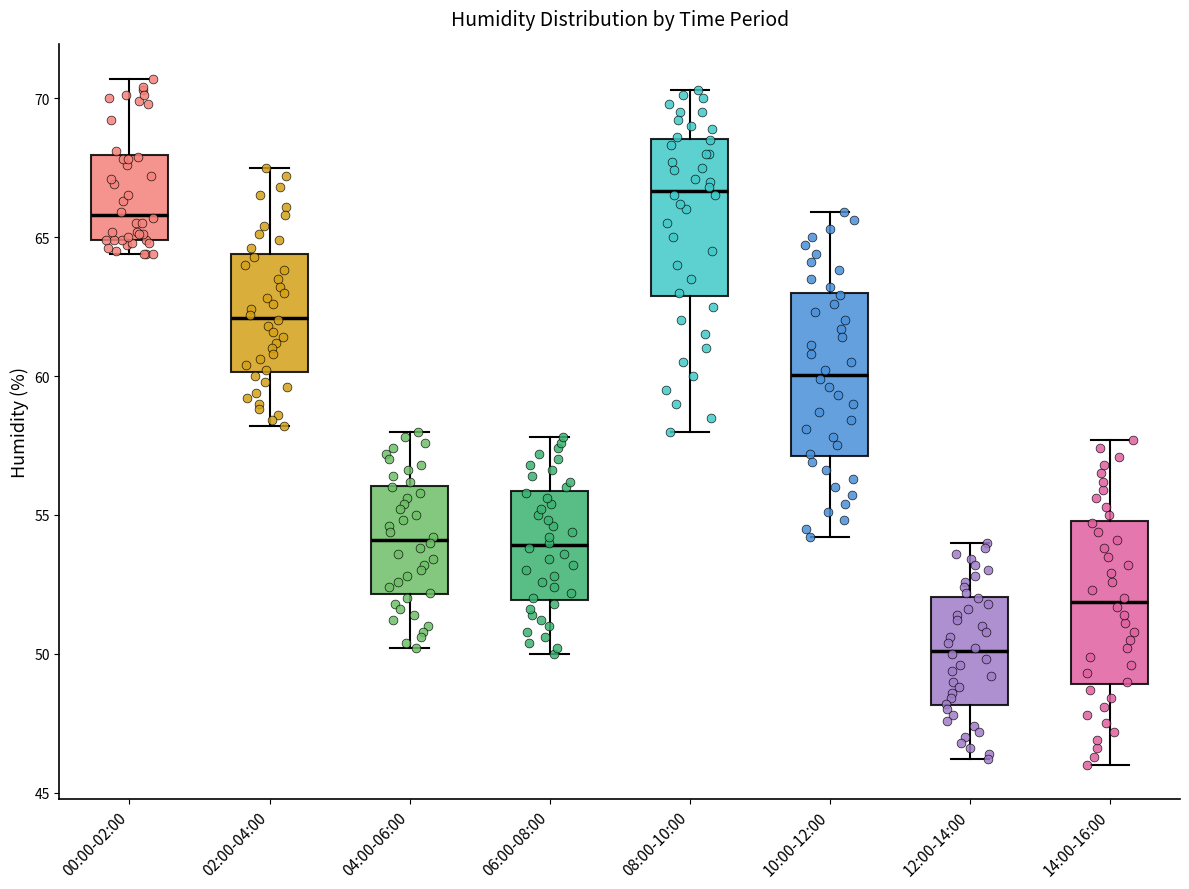

Where does the upper whisker of the box for 08:00-10:00 end on the y-axis? The values are not printed on the chart, so give them approximately, as read against the axis.

70.5